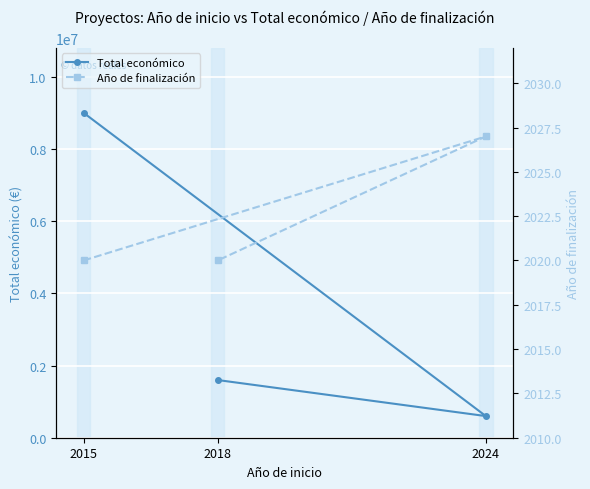

At which category is the sum across all series the highest?

2015